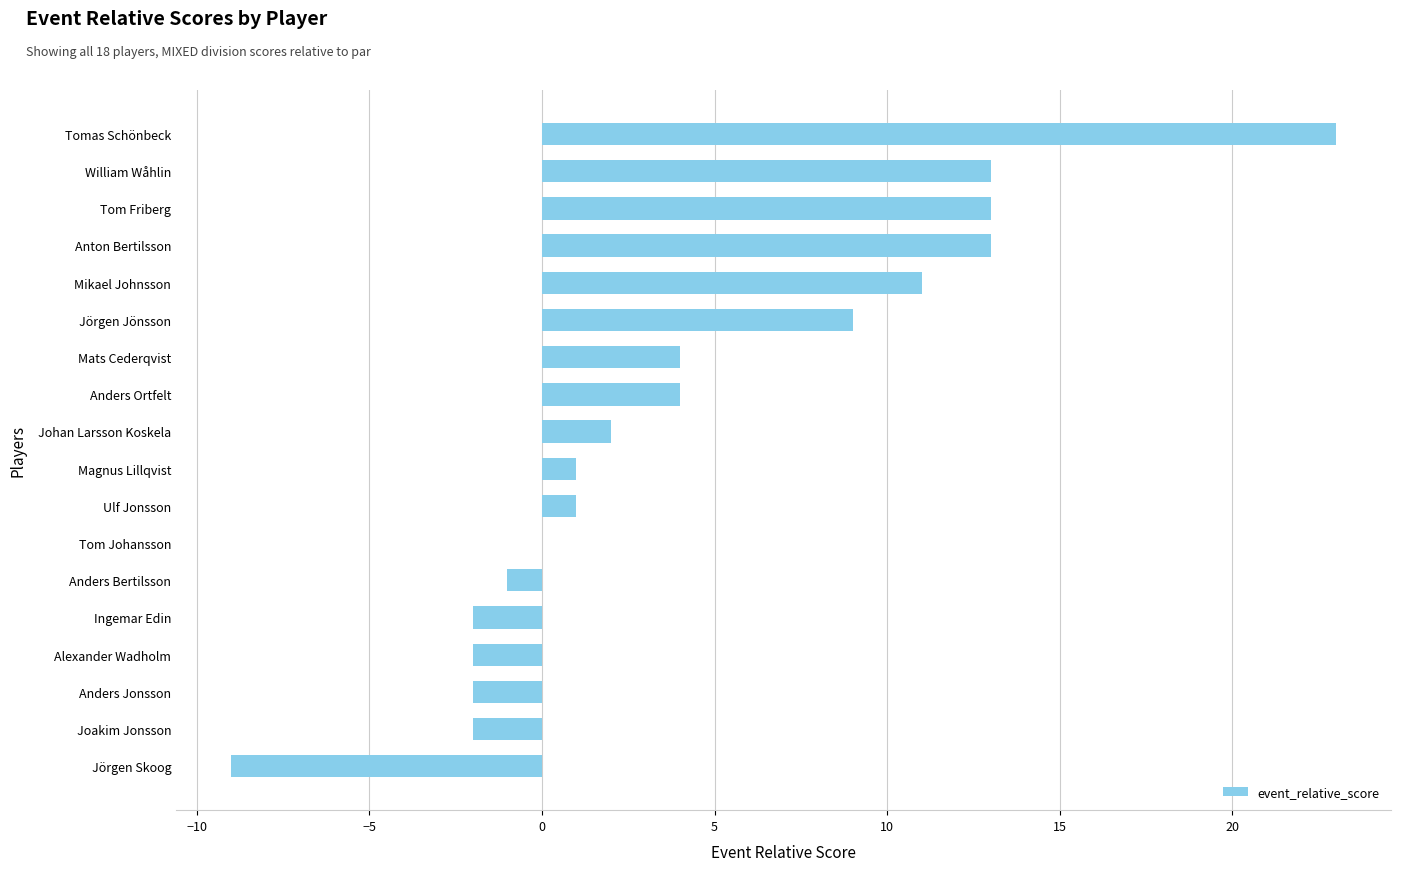

Which has a higher value, Mats Cederqvist or Anders Jonsson?

Mats Cederqvist